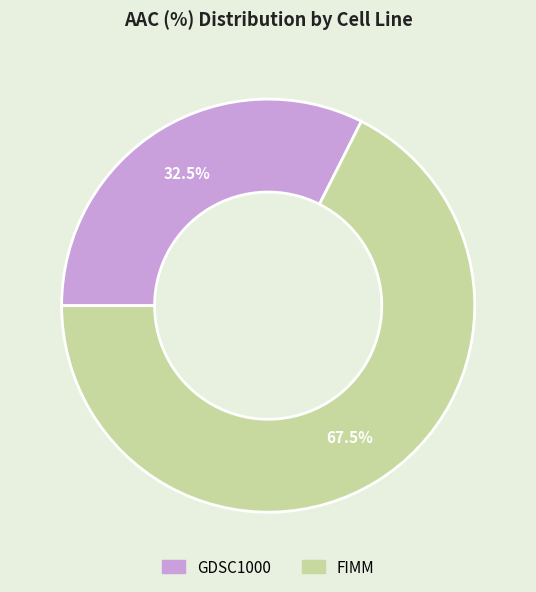

Which has a higher value, FIMM or GDSC1000?

FIMM